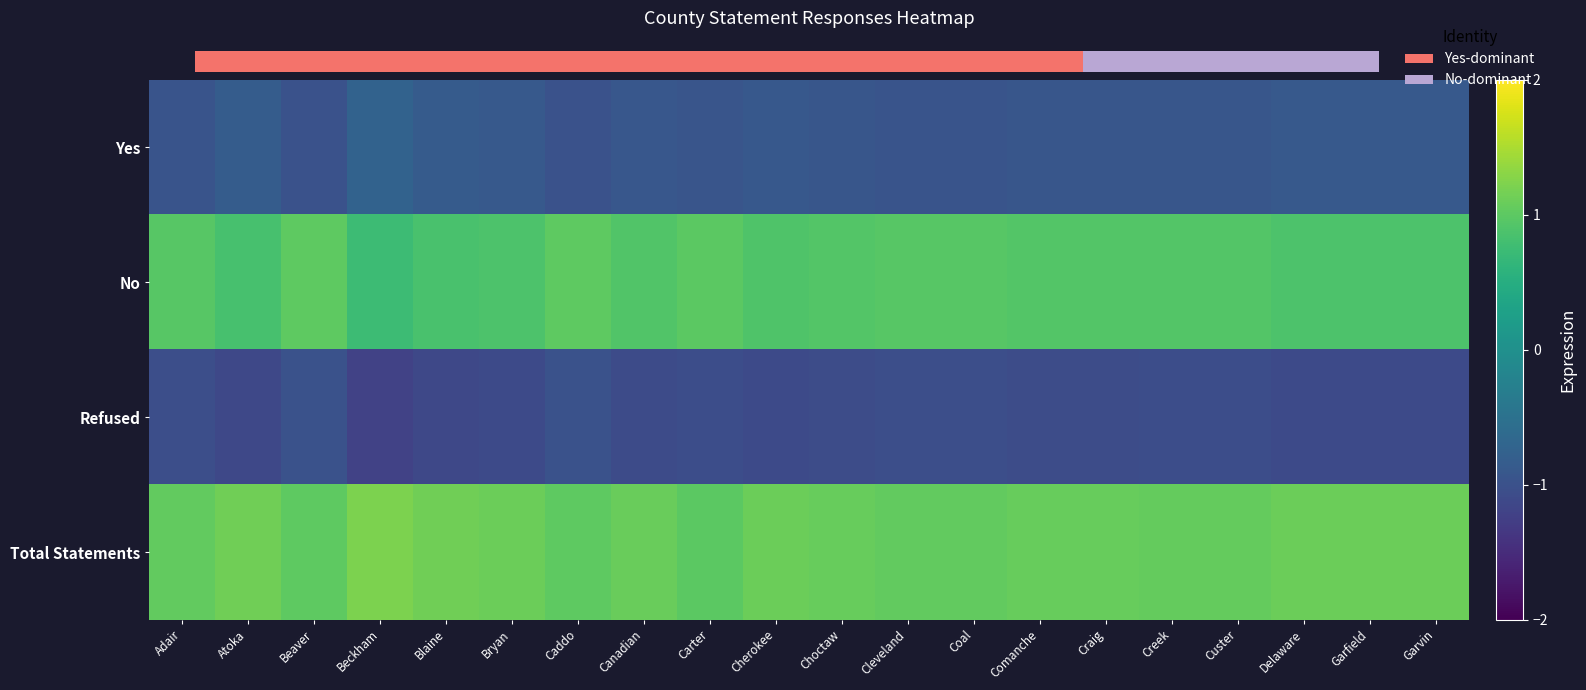

Which label corresponds to the largest value in the chart?

Beckham